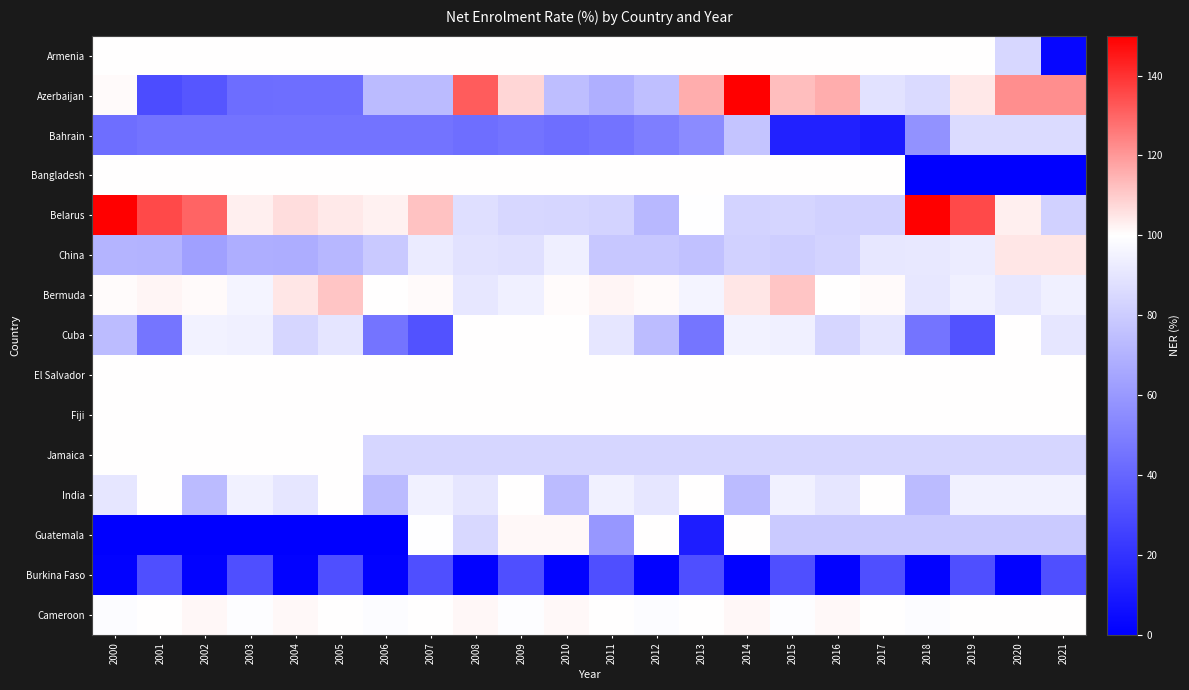

How many data points does each series have?

22